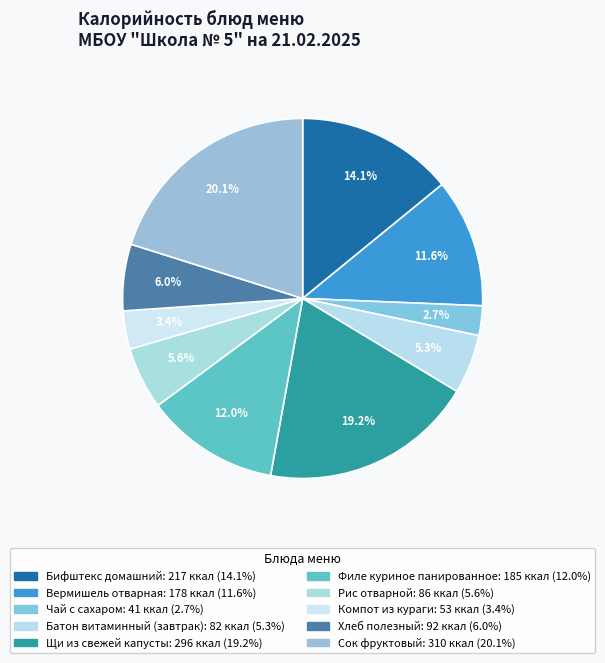

Which category has the biggest portion of the pie?

Сок фруктовый